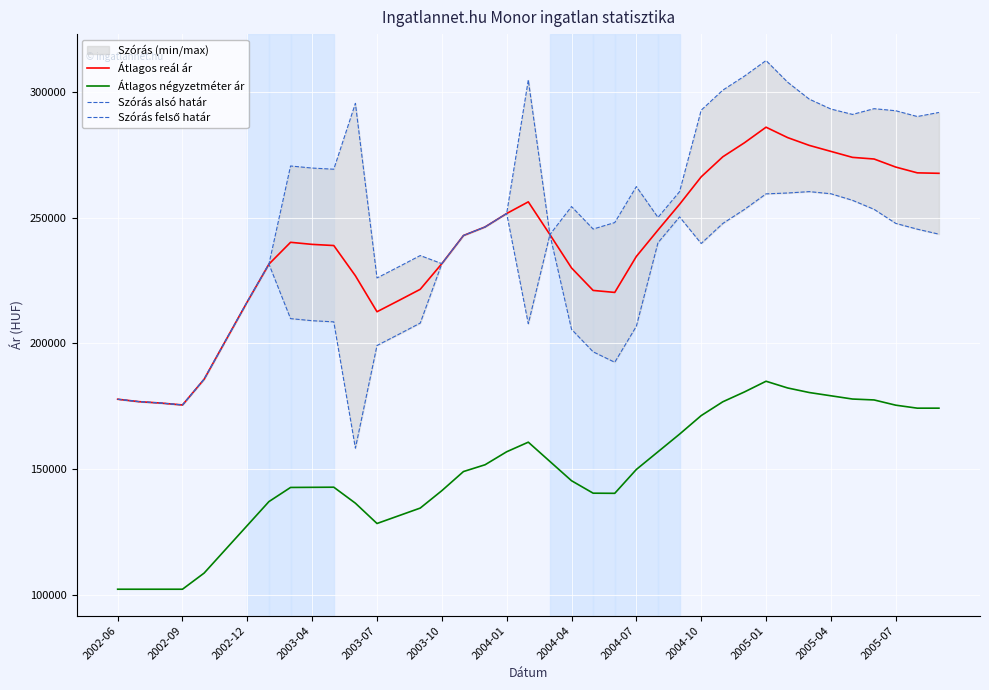

Is it true that Átlagos reál ár equals 175477 at 35?

False